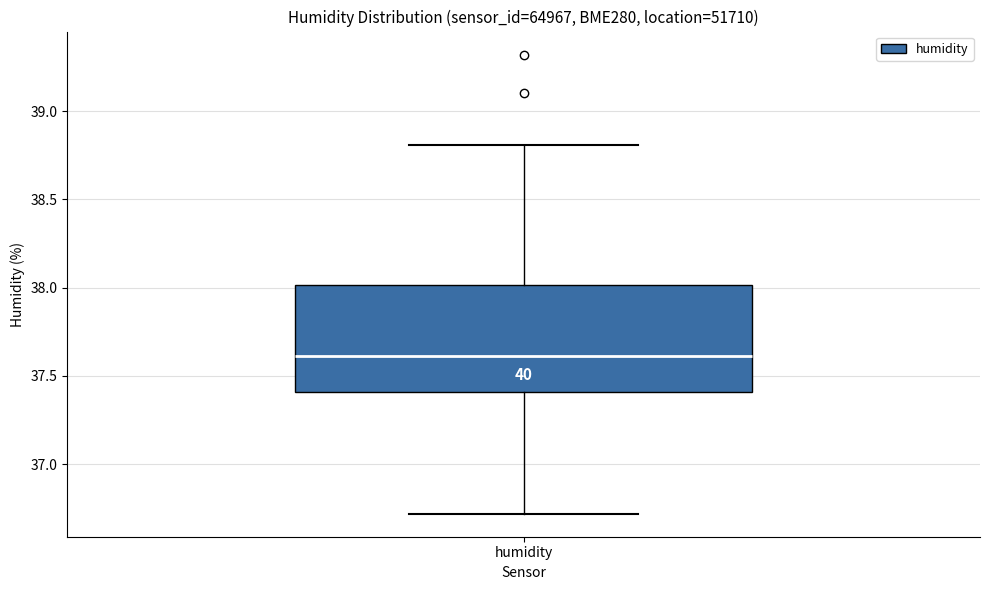

Where is the upper edge of the box for humidity on the y-axis? The values are not printed on the chart, so give them approximately, as read against the axis.

38.0